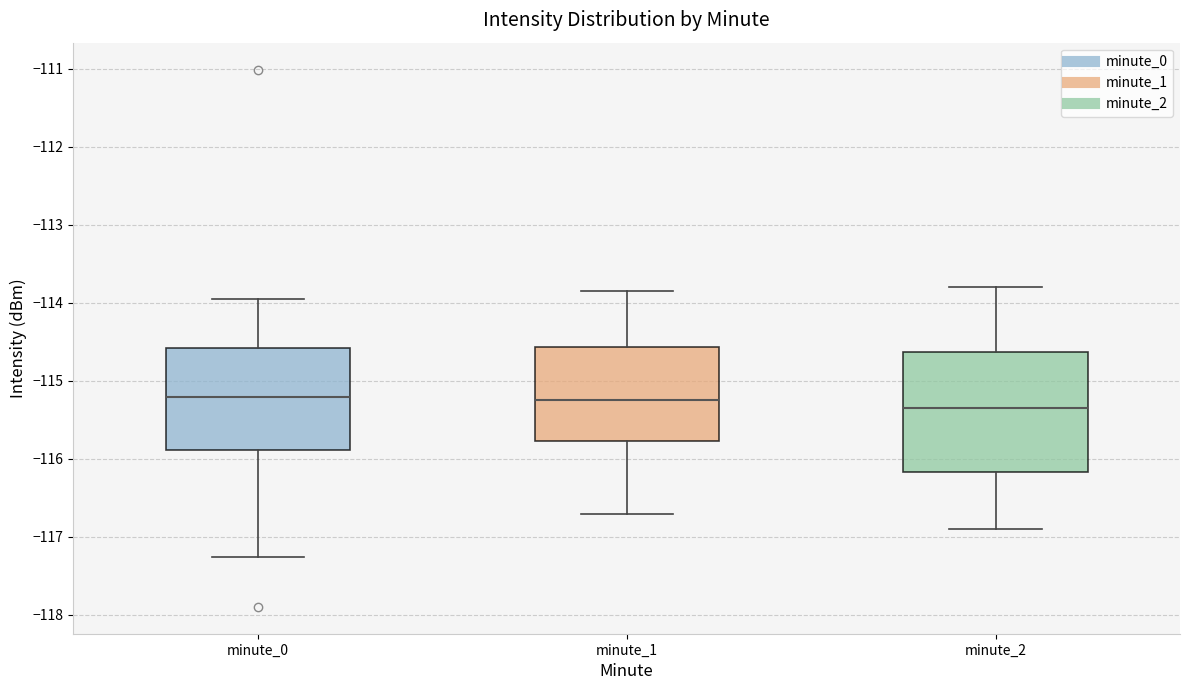

Which box's median line is the lowest?

minute_2